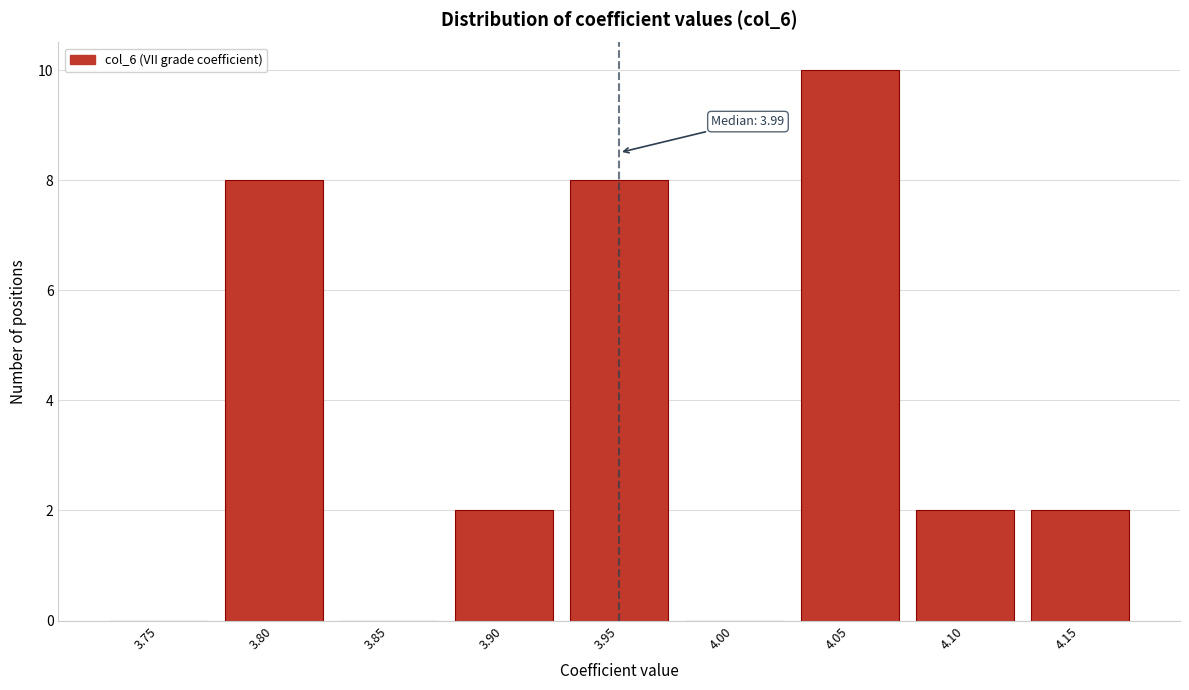

Reading left to right, what are all the values shown in this chart?

3.75=0	3.80=8	3.85=0	3.90=2	3.95=8	4.00=0	4.05=10	4.10=2	4.15=2